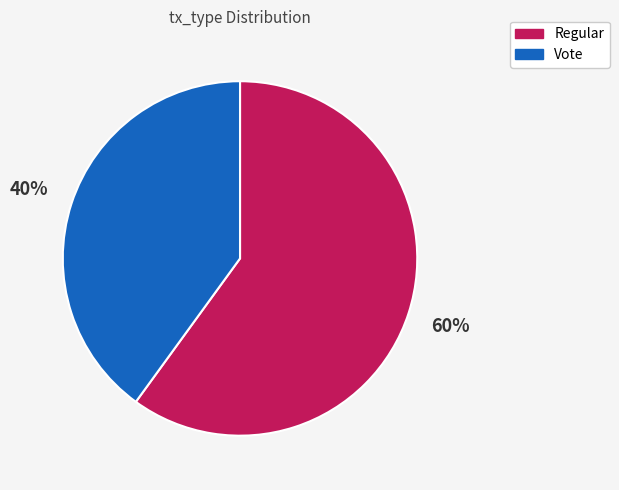

To the nearest percent, what is the difference between the largest and smallest slice percentages?

20%